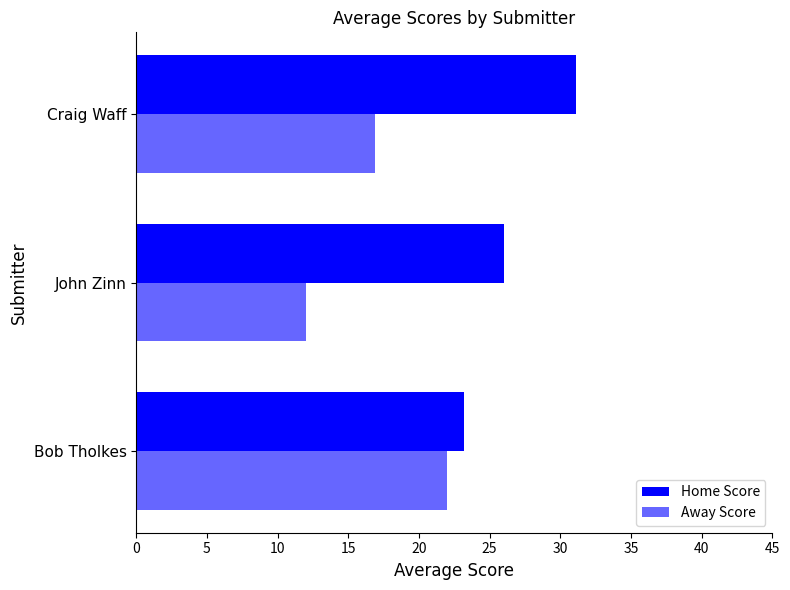

Which series has the largest total across all categories?

Home Score